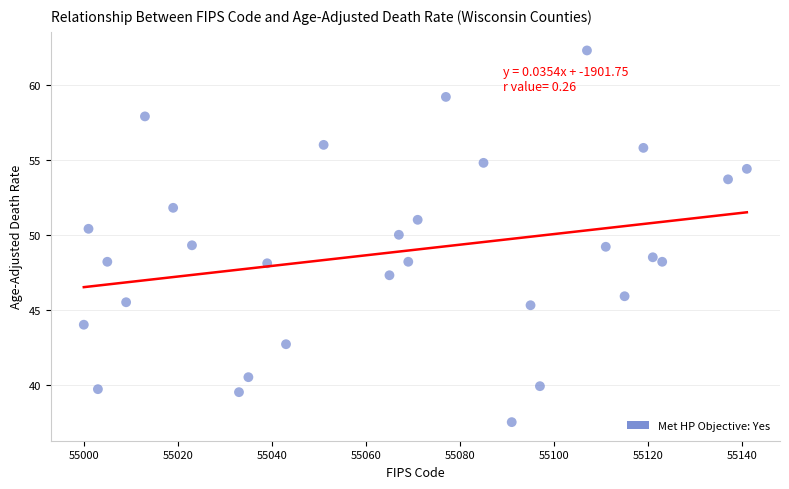

What is the range of Y values (max minus min)?

24.8